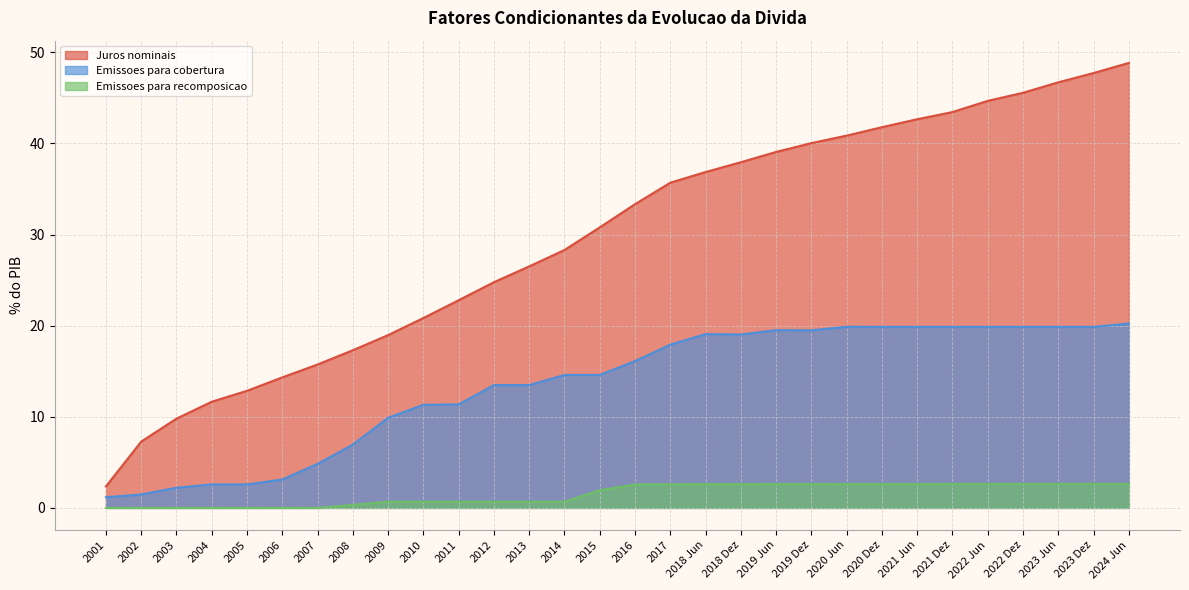

Is it true that Emissoes para cobertura equals 19.9 at 2020 Dez?

True